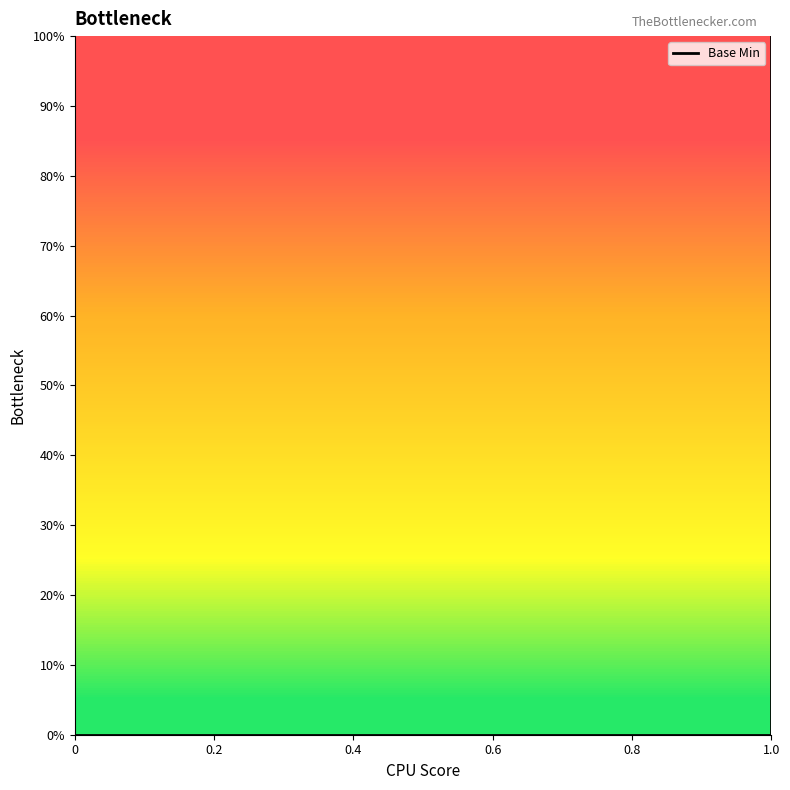

True or false: the data has more than 0 interior local peaks.

False